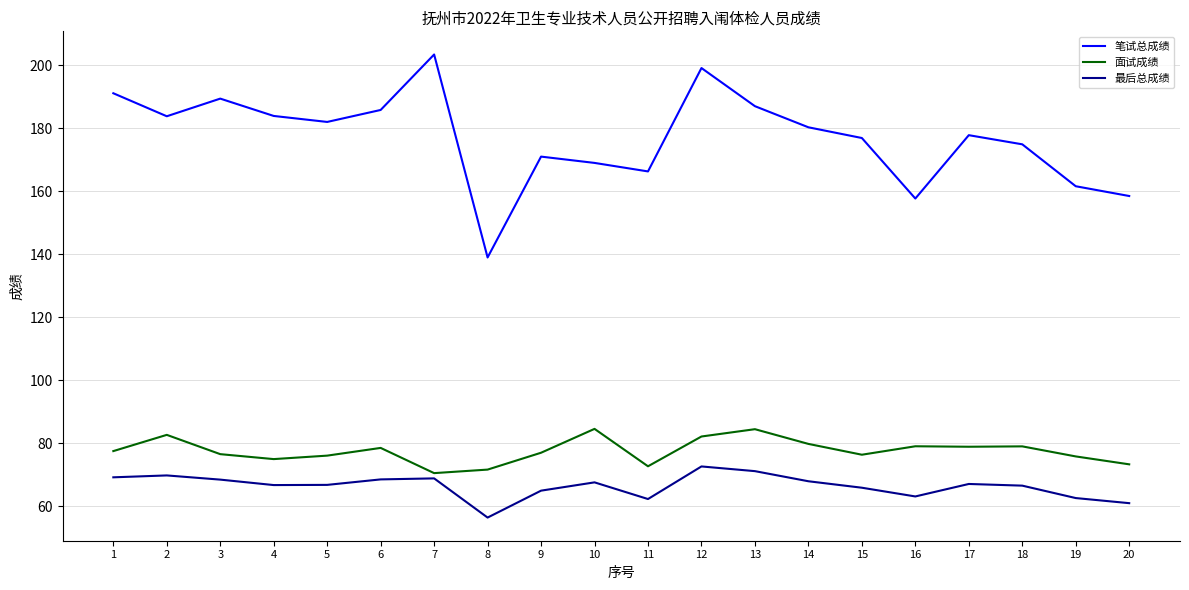

How many lines are shown in the chart?

3